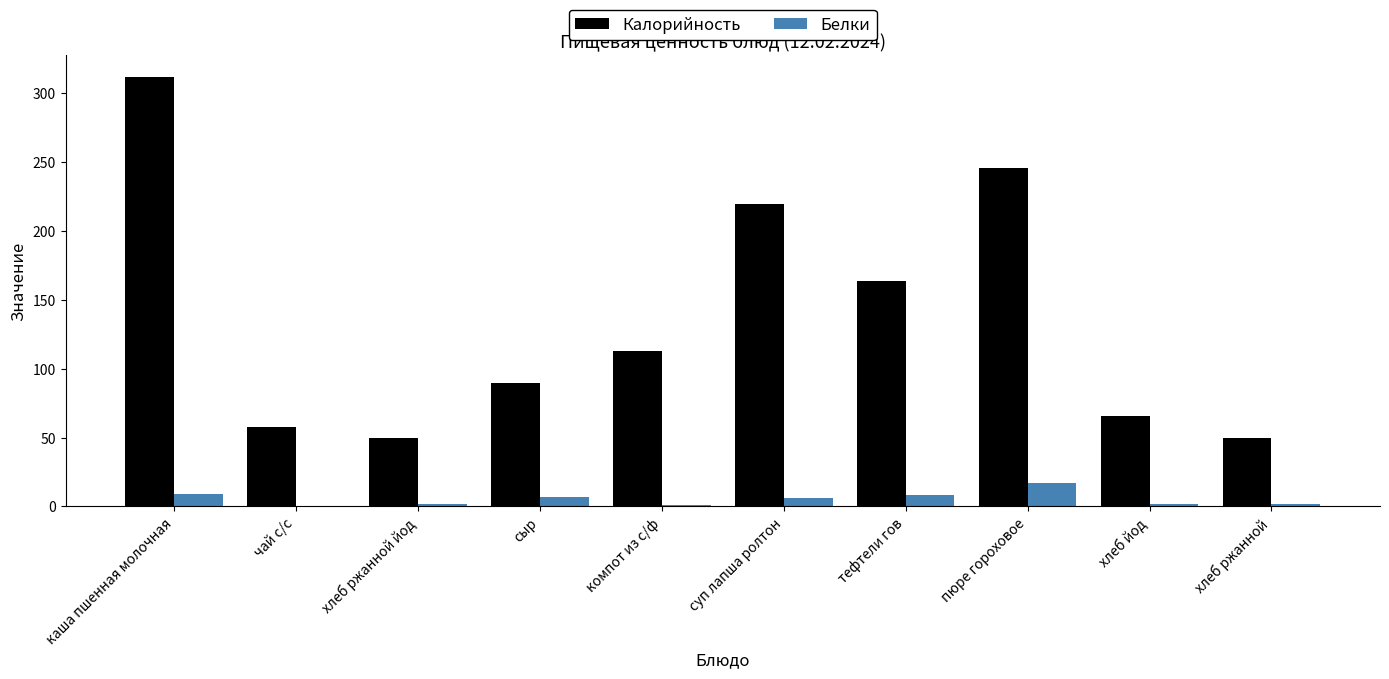

Where does the Белки series first go above 6?

каша пшенная молочная